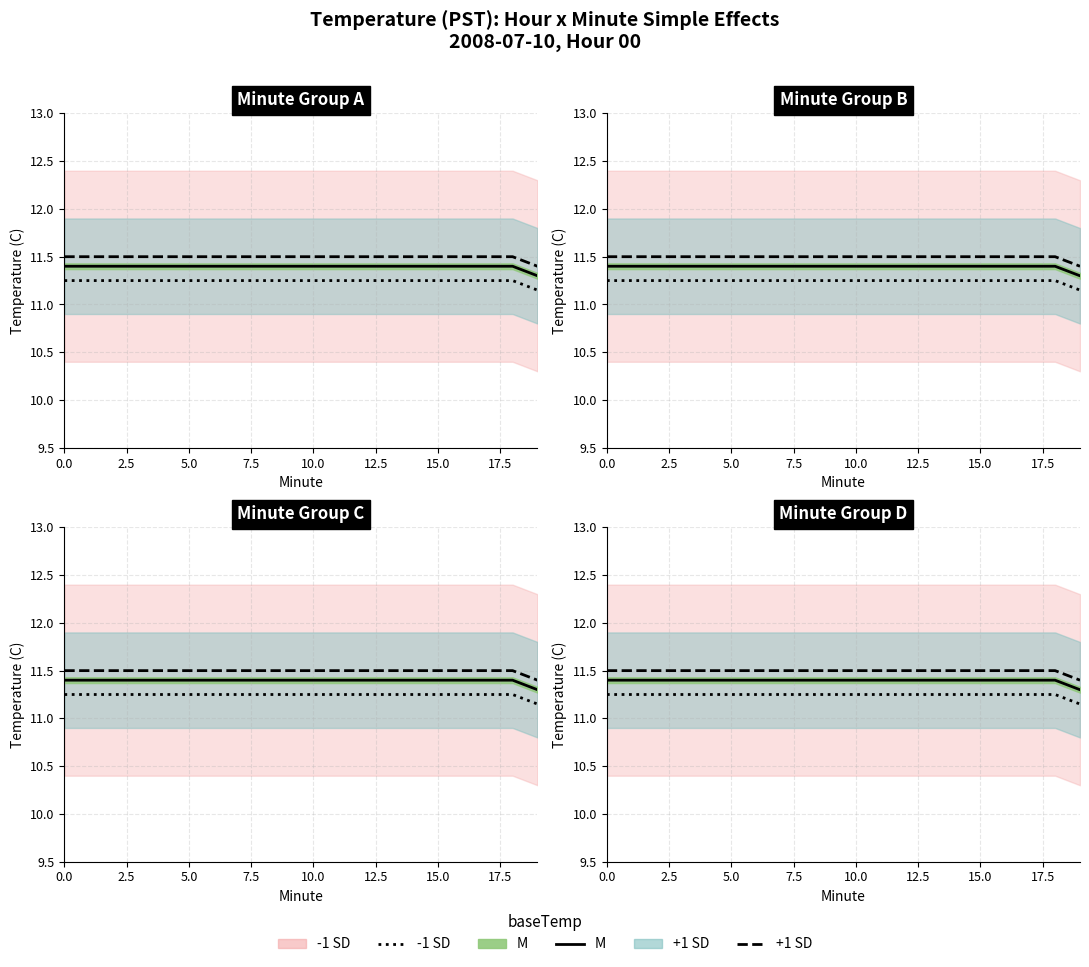

What is the label of the 14th point from the left?

13